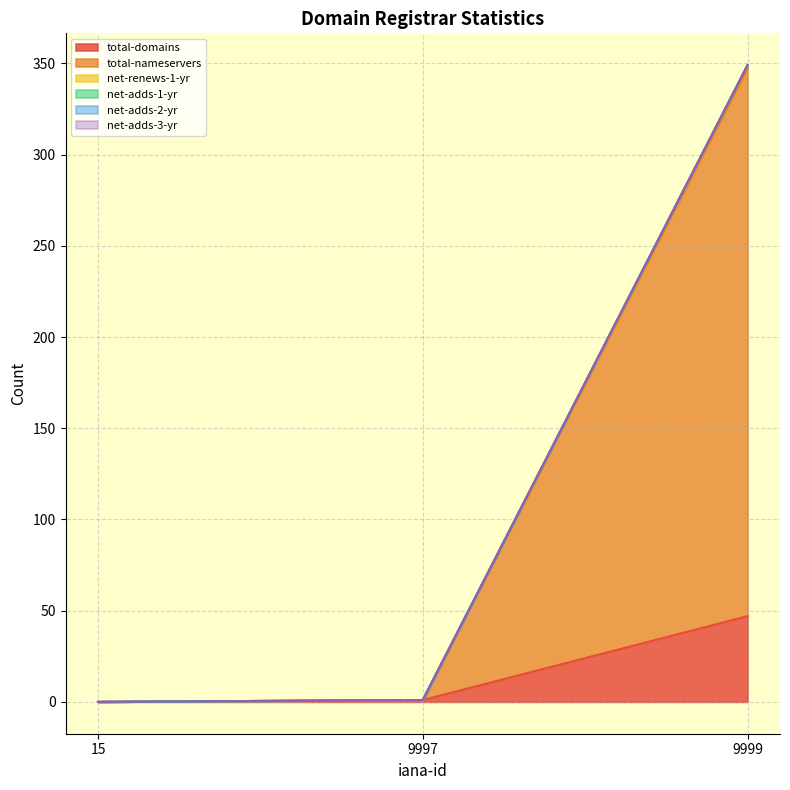

Which series has the largest range (max minus min)?

total-nameservers